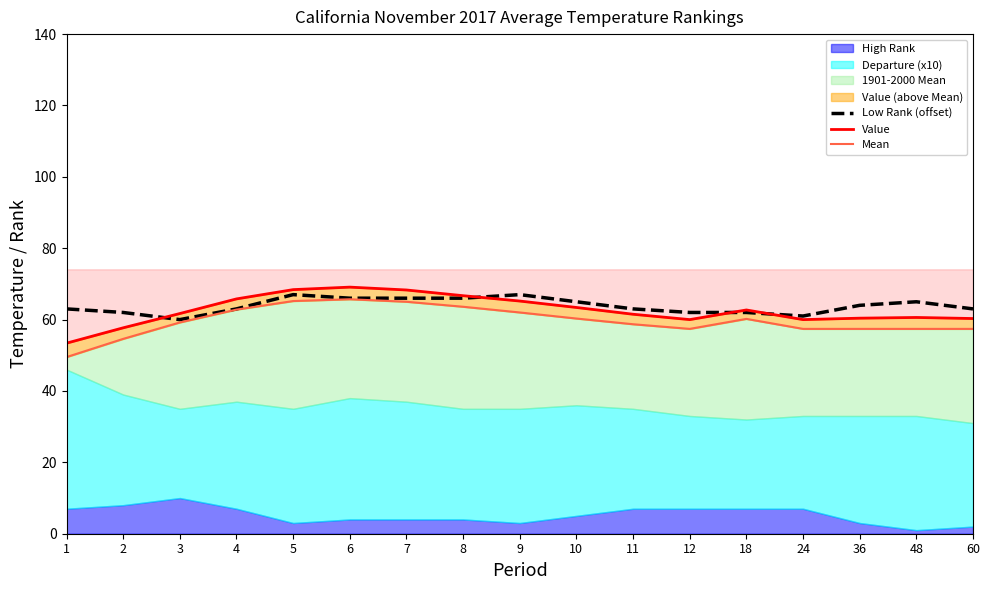

The Low Rank (offset) series shows 65 at 10. True or false?

True